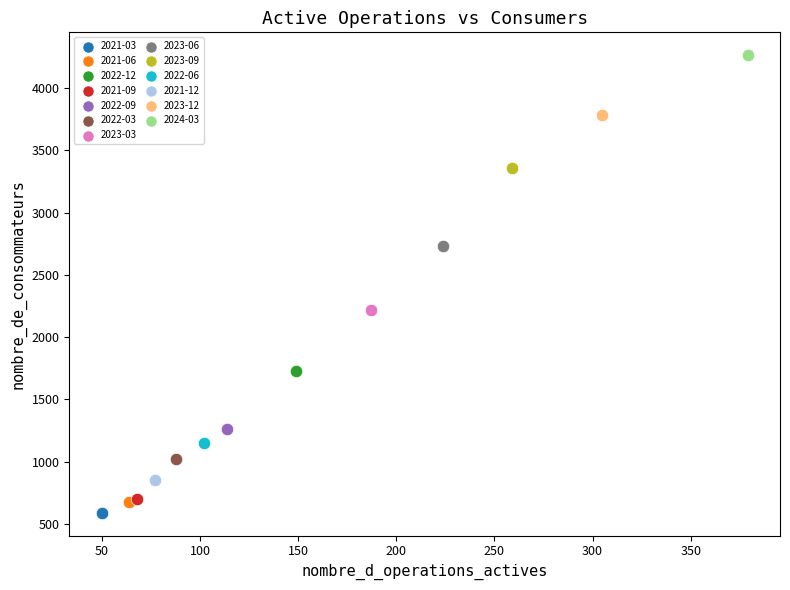

What are all the series names shown in the legend?

2021-03, 2021-06, 2022-12, 2021-09, 2022-09, 2022-03, 2023-03, 2023-06, 2023-09, 2022-06, 2021-12, 2023-12, 2024-03